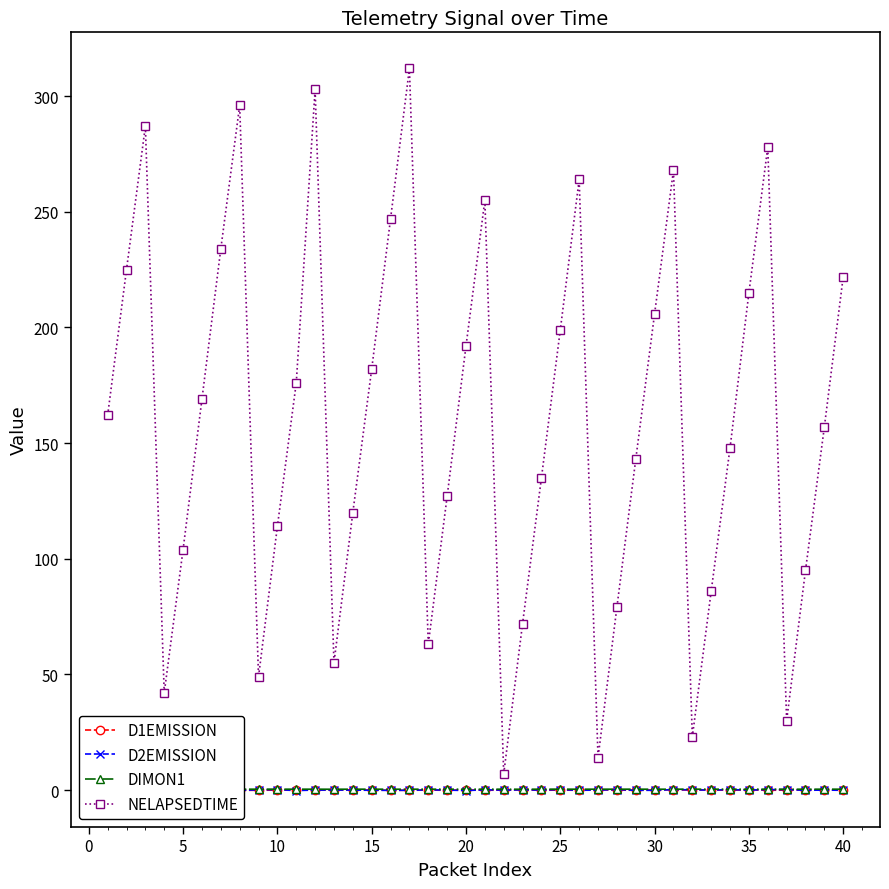

How many data points does each series have?

40